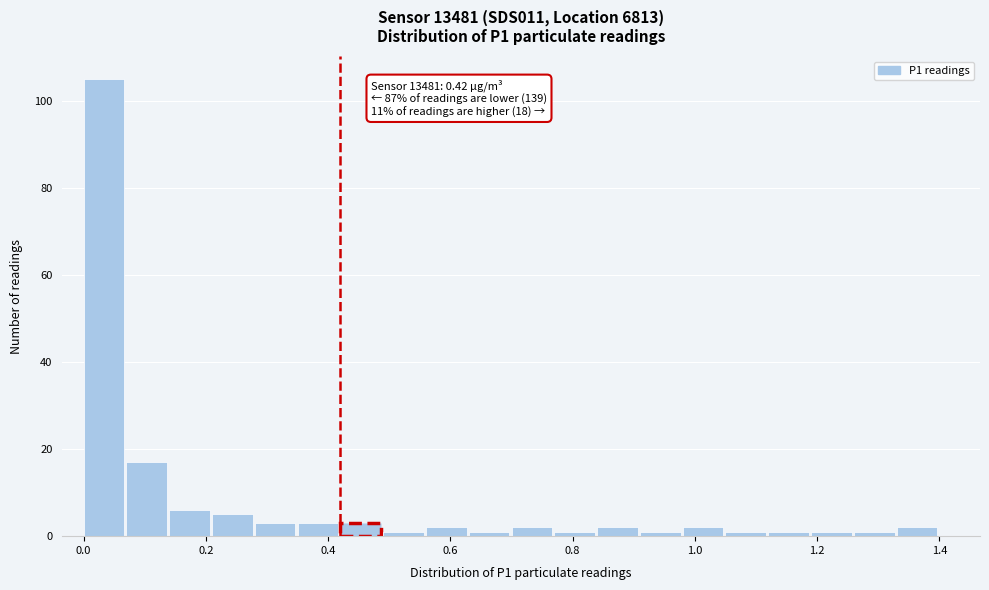

Read against the x-axis, roughly where is the centre of the tallest bar?

0.04